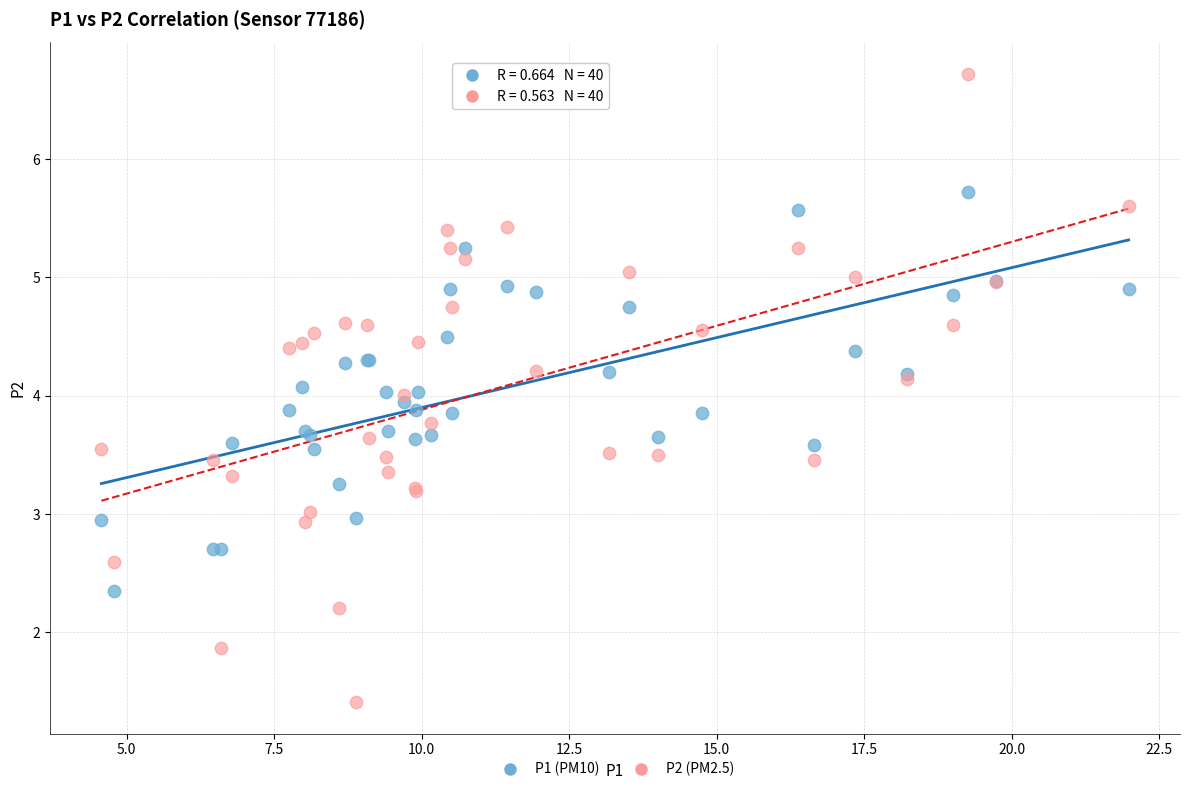

Which series contains the highest Y value?

P2 (PM2.5)